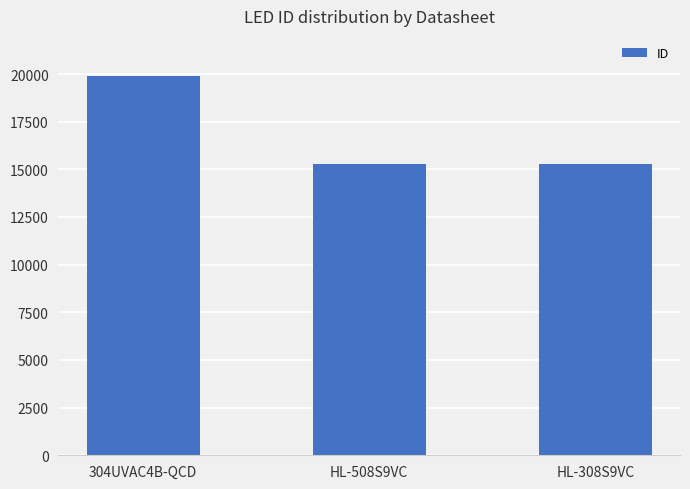

The value at 304UVAC4B-QCD is 19894. True or false?

True